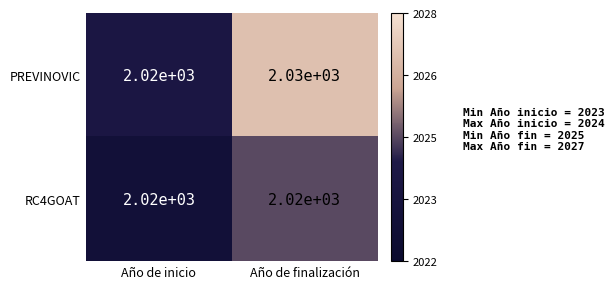

What value does the RC4GOAT series have at Año de inicio?

2020